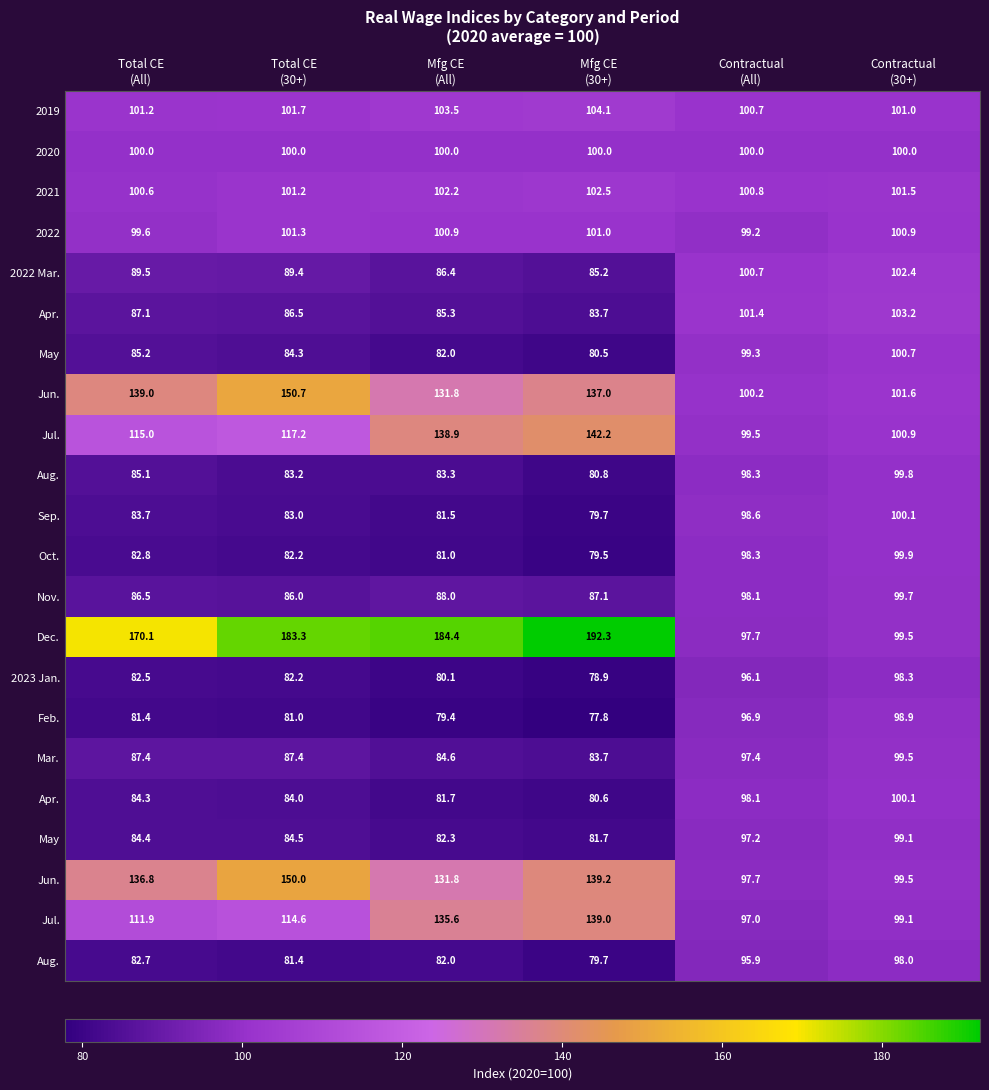

Which has a higher value, Total CE
(All) or Contractual
(All)?

Total CE
(All)